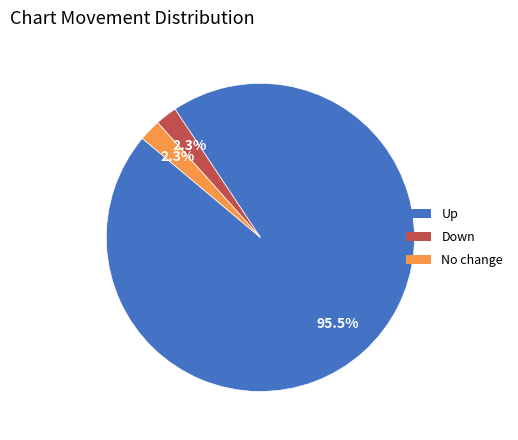

Which slice is the largest?

Up